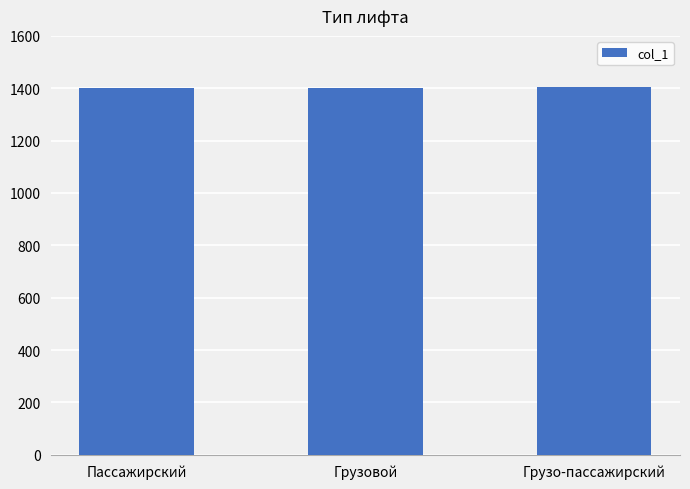

What is the difference between the values at Грузо-пассажирский and Грузовой?

1